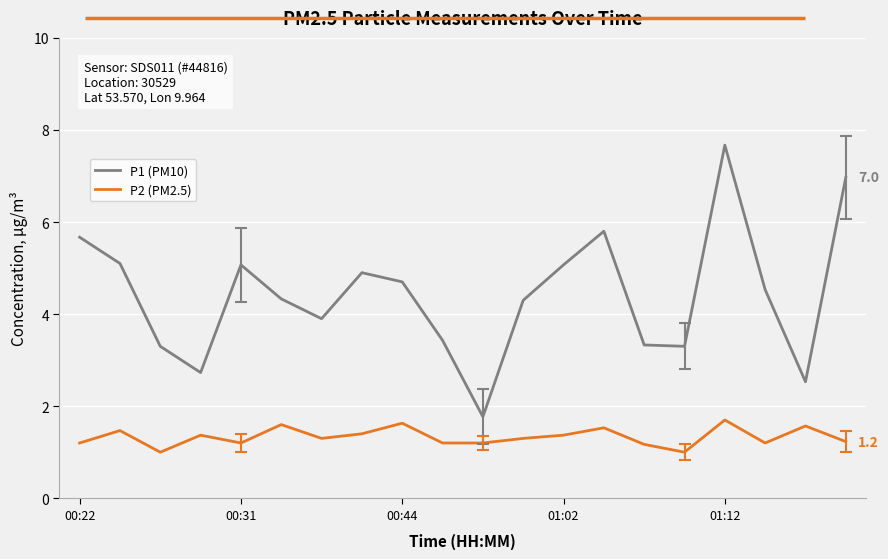

Which series has the widest spread of values?

P1 (PM10)